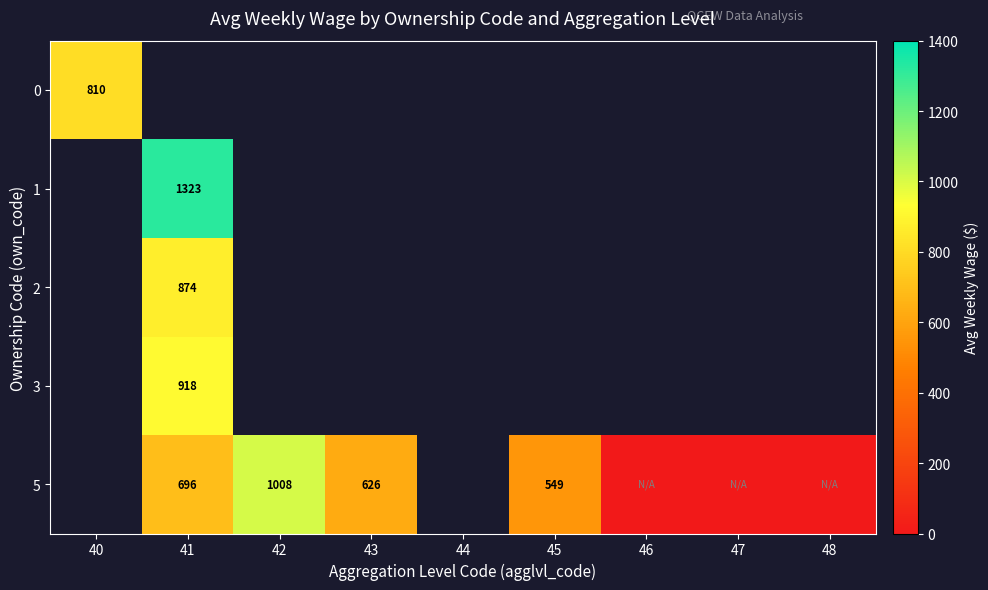

The value of 0 at 40 is 810. True or false?

True